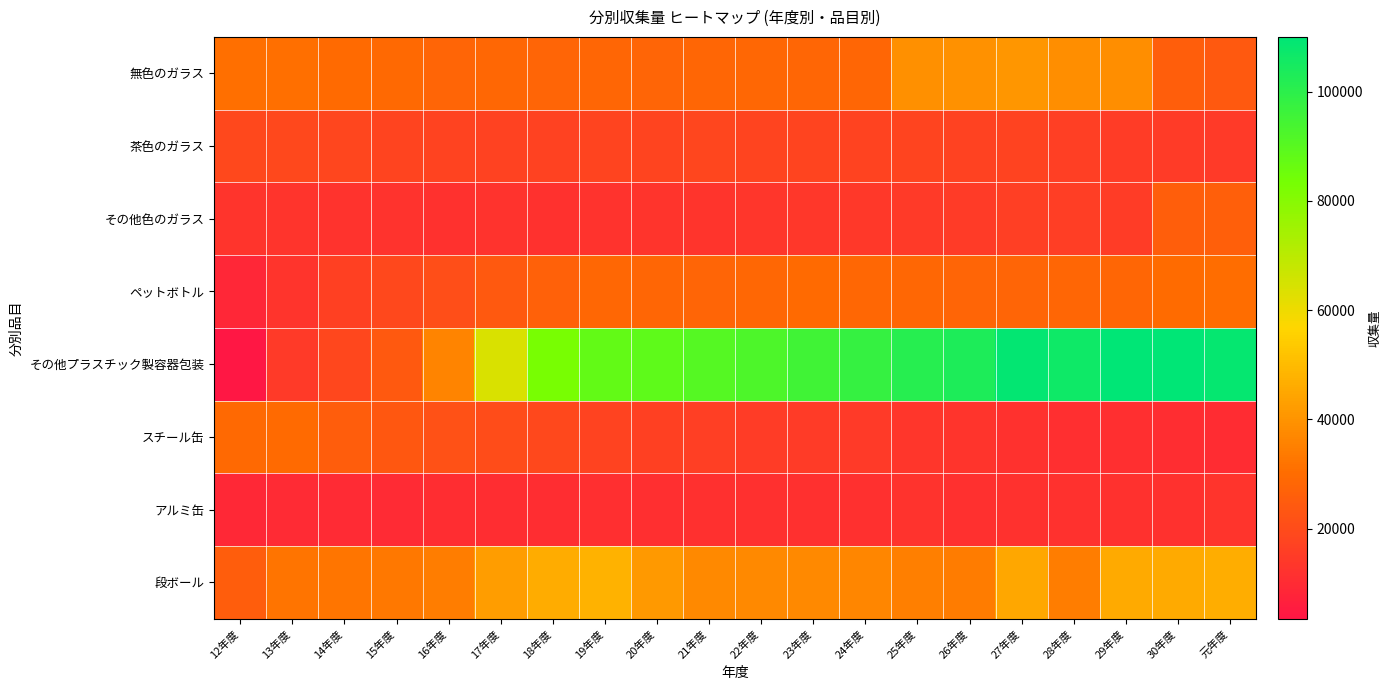

How many data points does each series have?

20